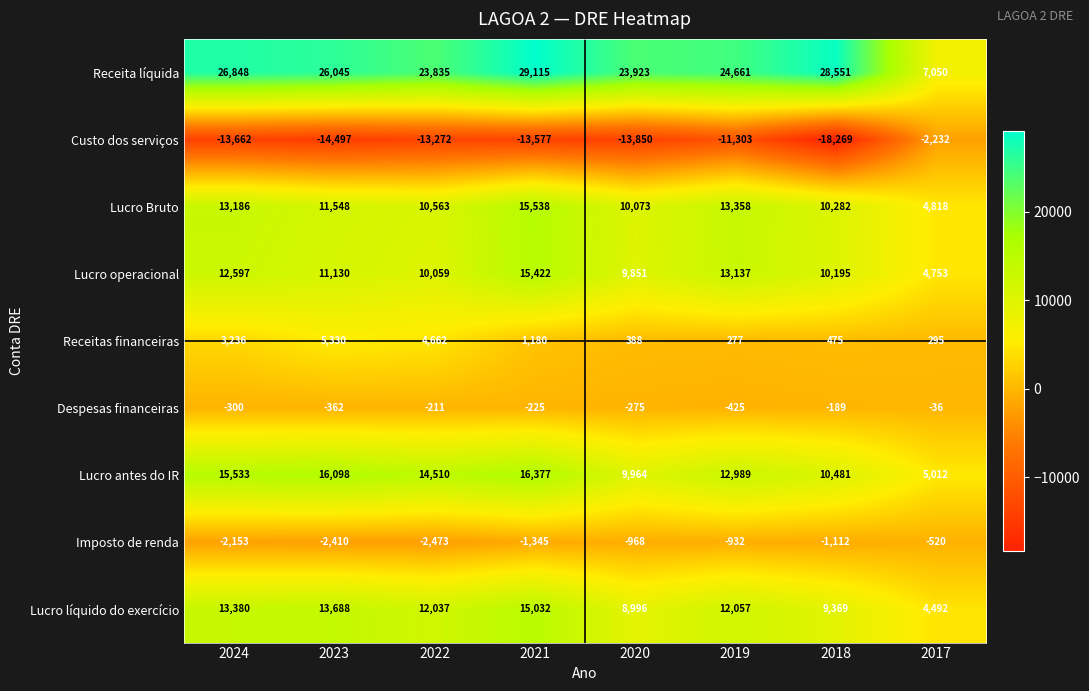

What is the difference between the Lucro antes do IR values at 2023 and 2020?

6134